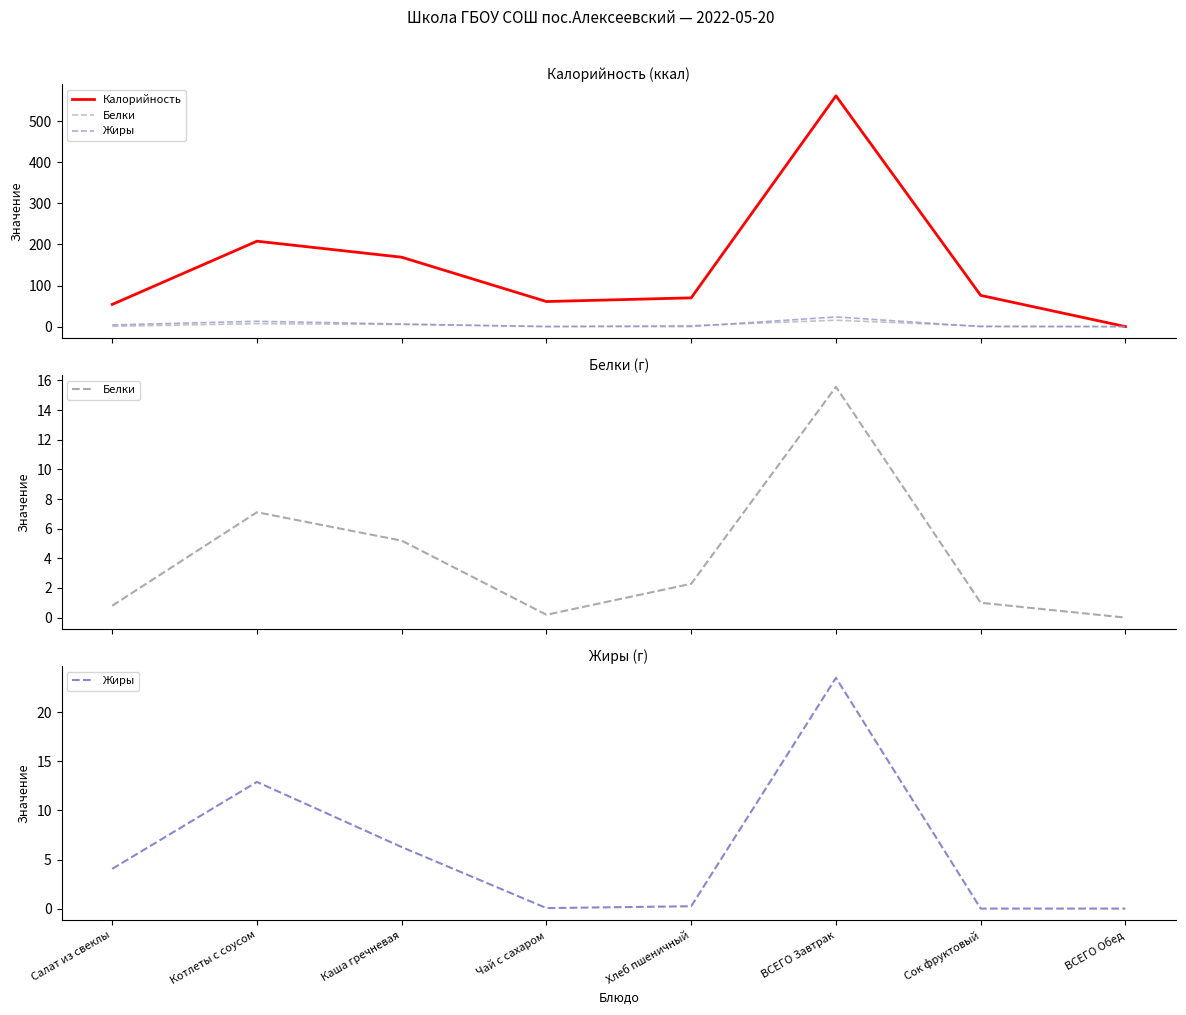

Where does the Калорийность series first go above 76?

Котлеты с соусом